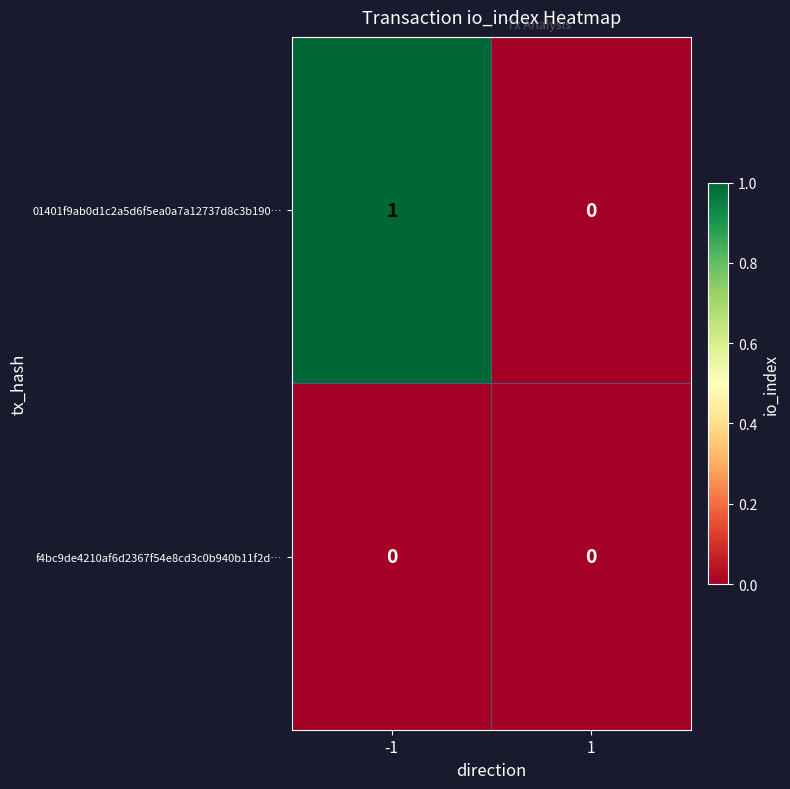

List the series in order of their overall mean, highest first.

01401f9ab0d1c2a5d6f5ea0a7a12737d8c3b190…, f4bc9de4210af6d2367f54e8cd3c0b940b11f2d…